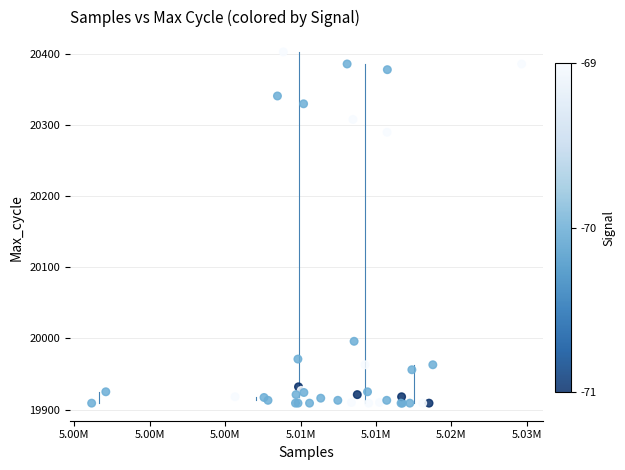

What Y value in the scatter plot is closest to 20156?

20290